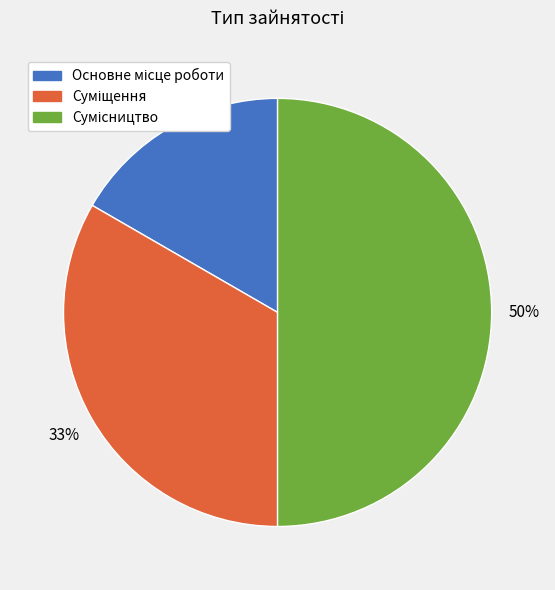

To the nearest percent, what is the difference between the largest and smallest slice percentages?

33%